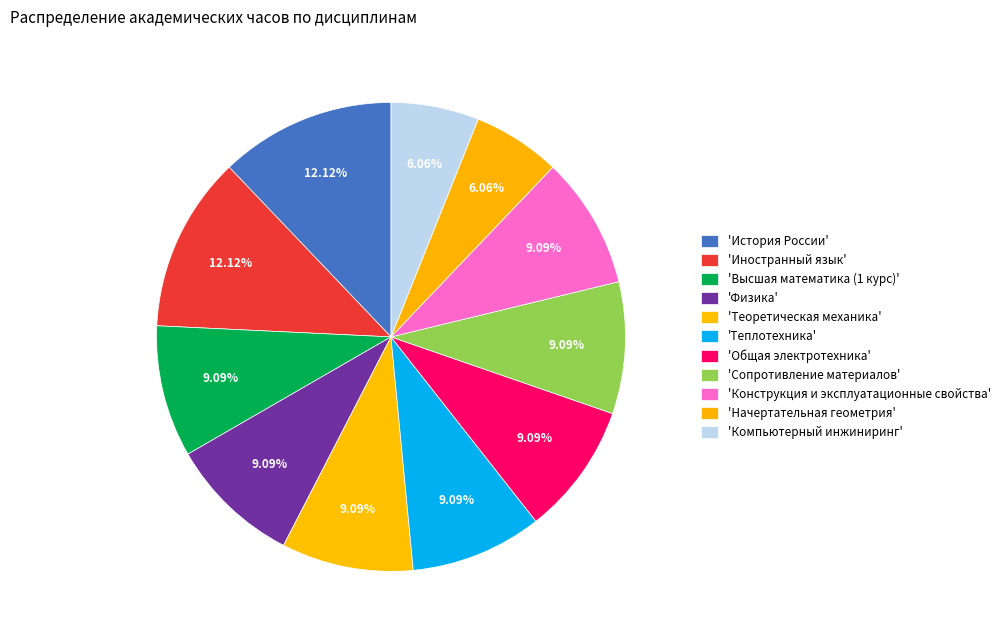

To the nearest percent, what is the difference between the largest and smallest slice percentages?

6%